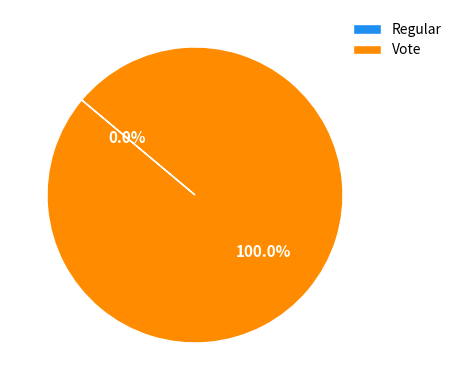

Does Regular represent more than half of the total?

No